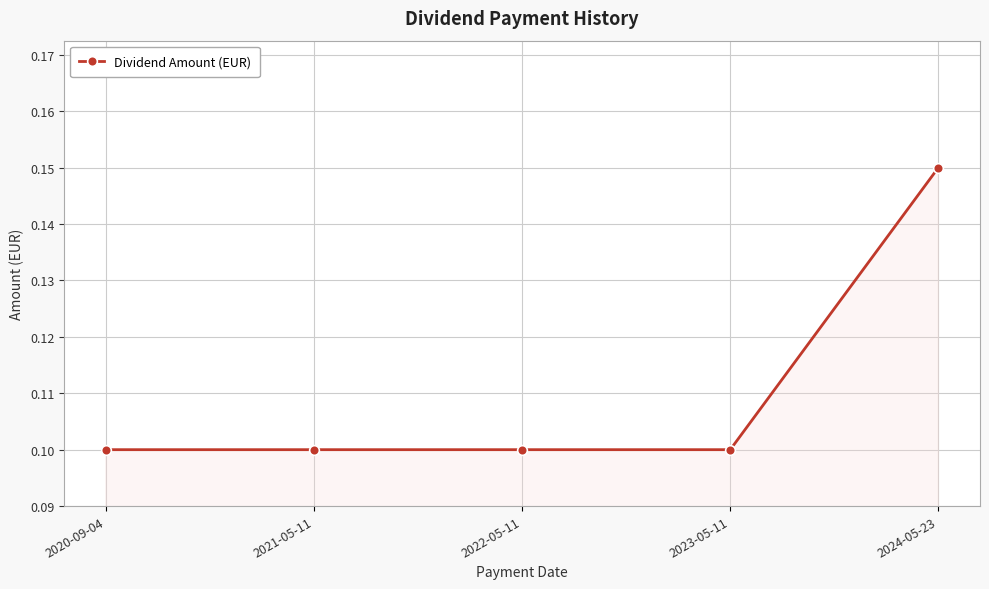

Count the values in the range 0 to 1.

5